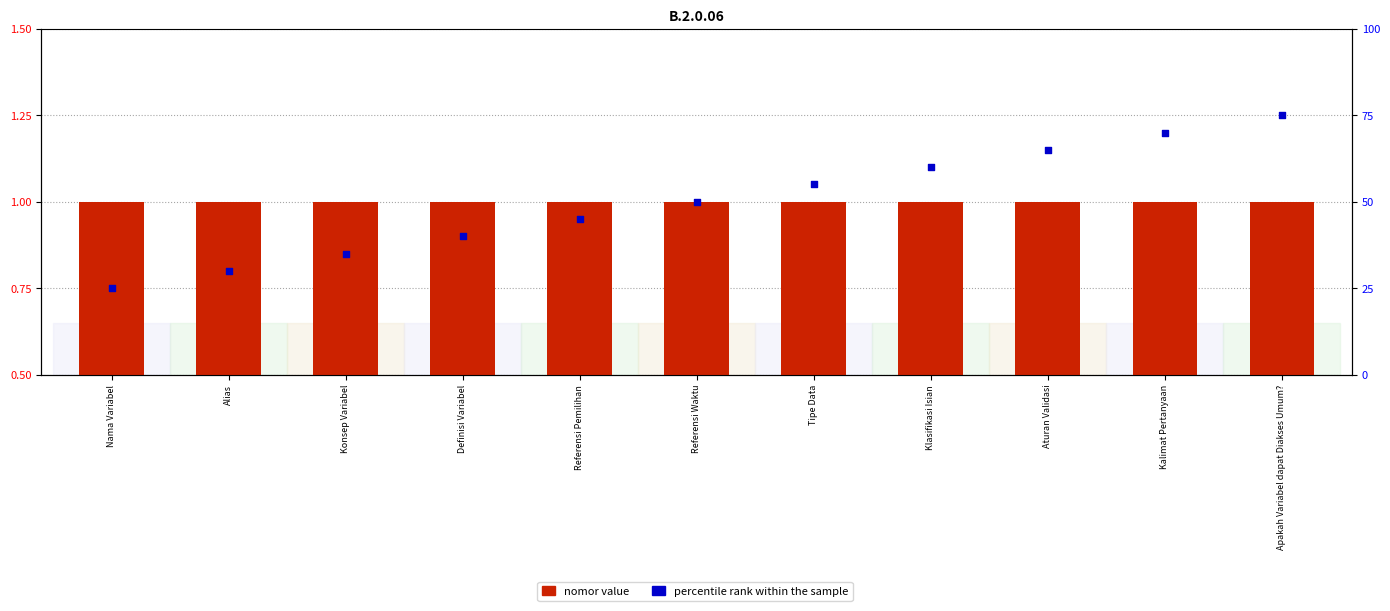

Is the value of nomor value at Nama Variabel greater than the value of percentile rank within the sample at Apakah Variabel dapat Diakses Umum??

No